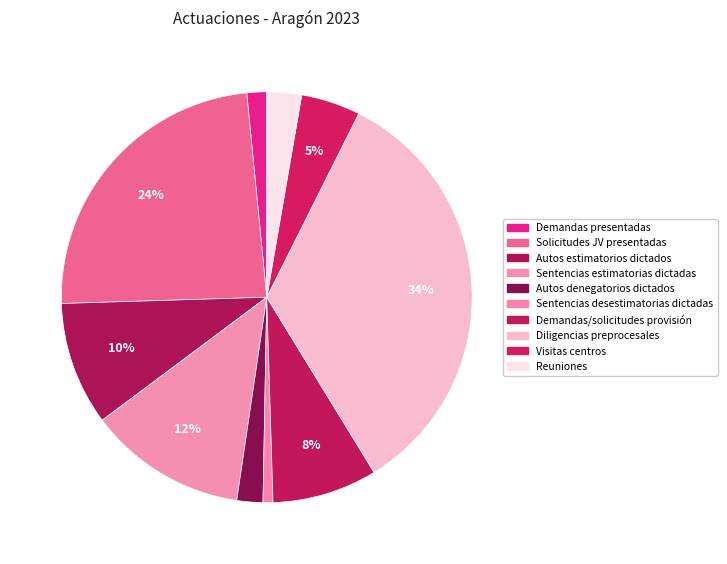

Count the number of slices in the pie.

10